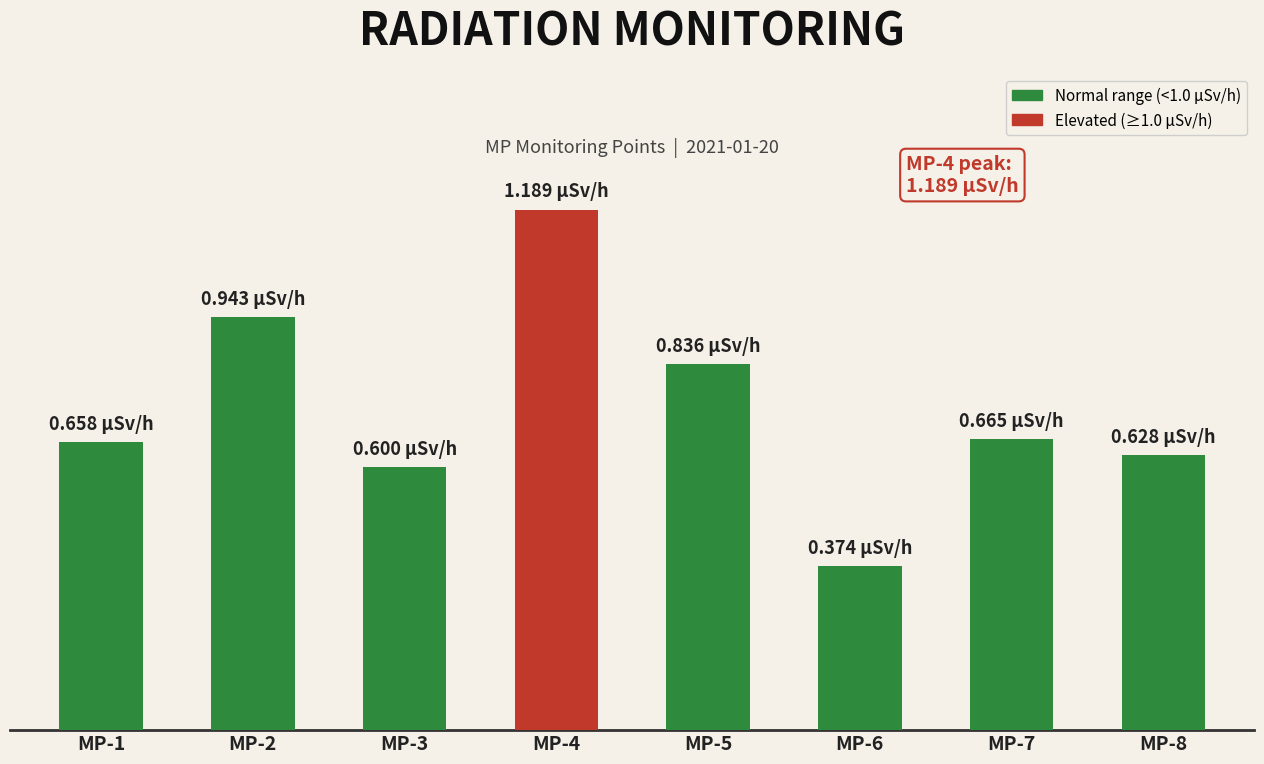

What is the sum of the values at MP-7 and MP-6?

1.0